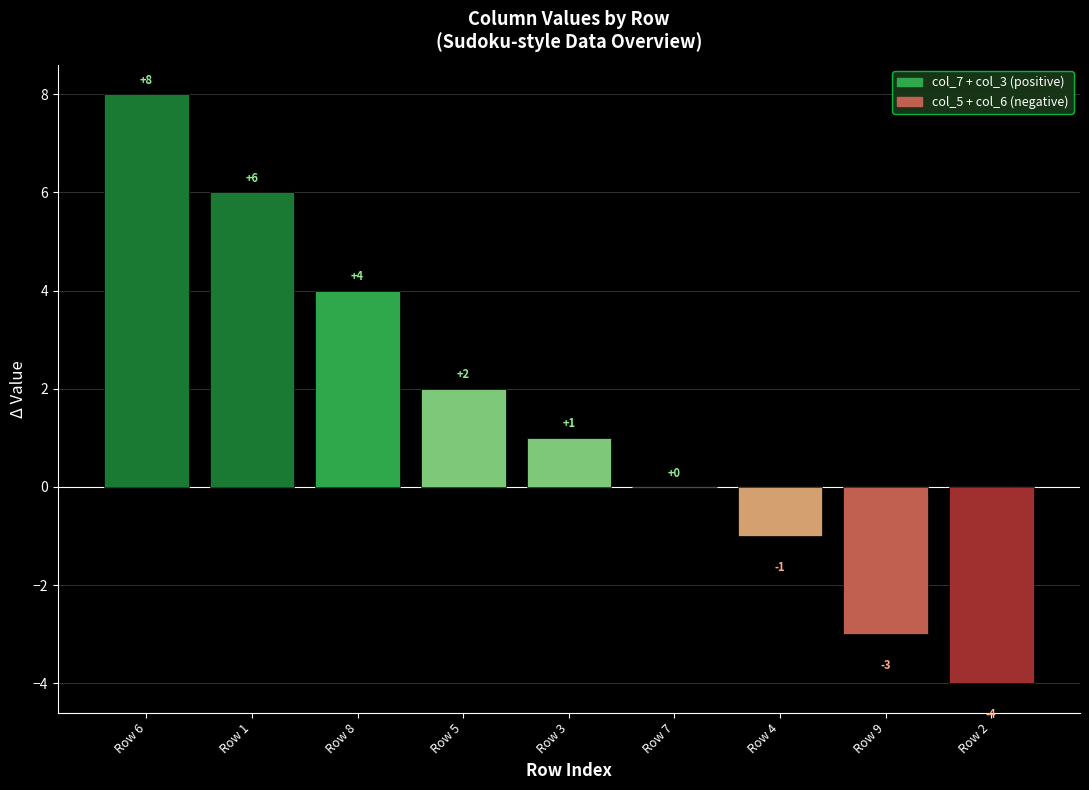

At which label is the value closest to 2?

Row 5